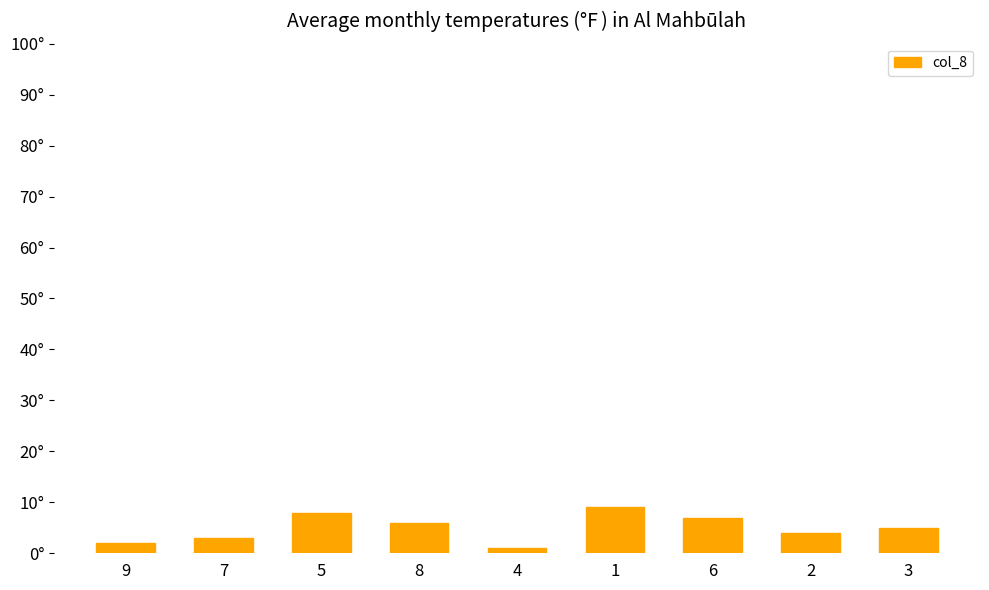

The value at 1 is 9. True or false?

True